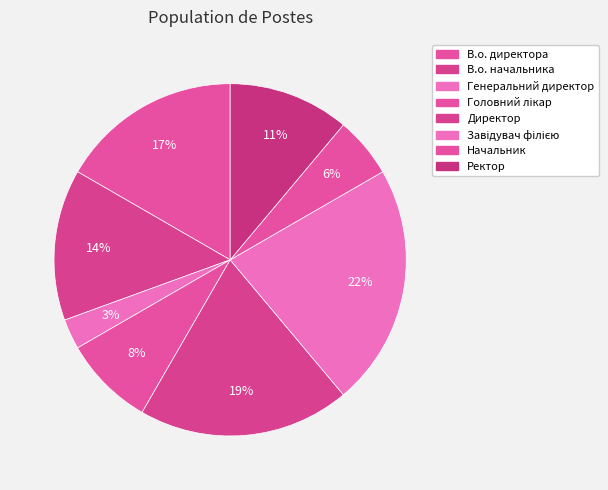

What is the ratio of the value at В.о. начальника to the value at Ректор?

1.2